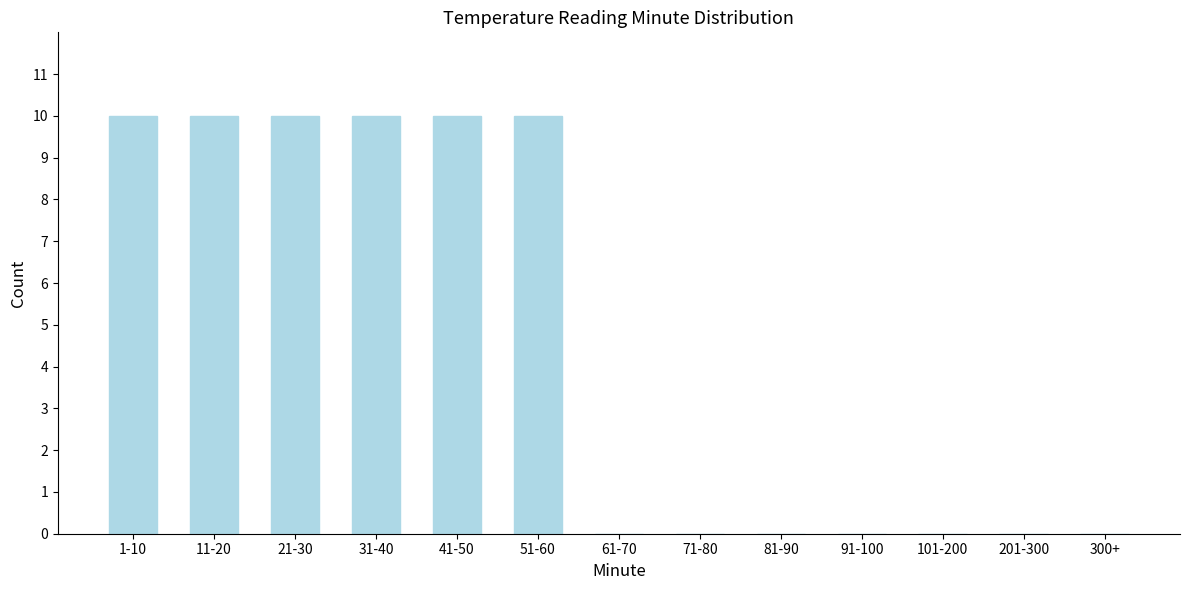

Reading left to right, extract all data points from this chart.

1-10=10	11-20=10	21-30=10	31-40=10	41-50=10	51-60=10	61-70=0	71-80=0	81-90=0	91-100=0	101-200=0	201-300=0	300+=0